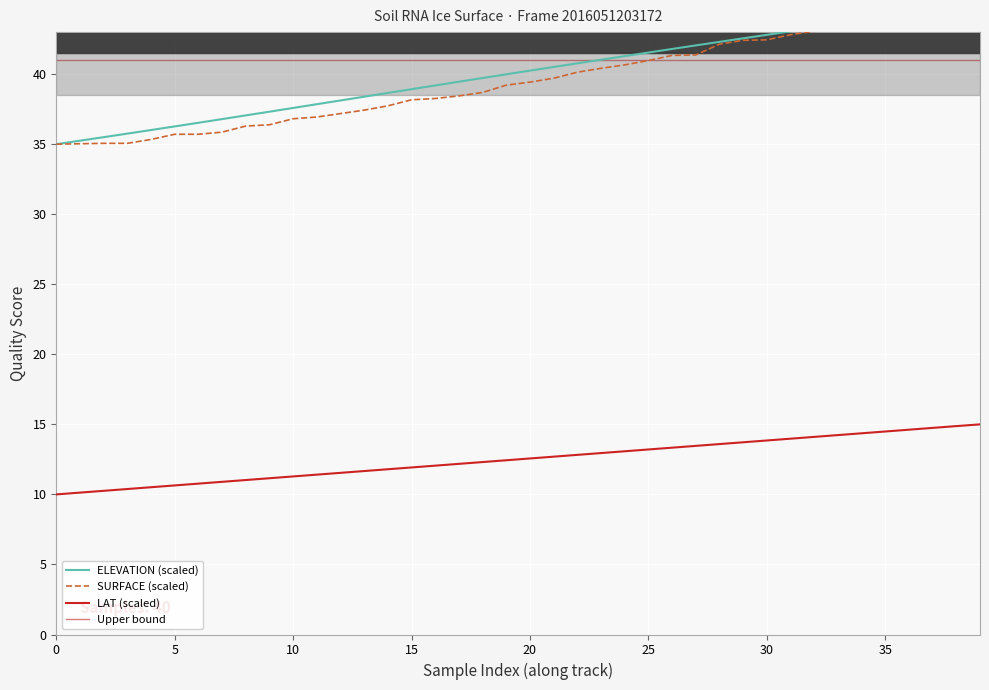

What is the minimum value for LAT (scaled)?

10.0